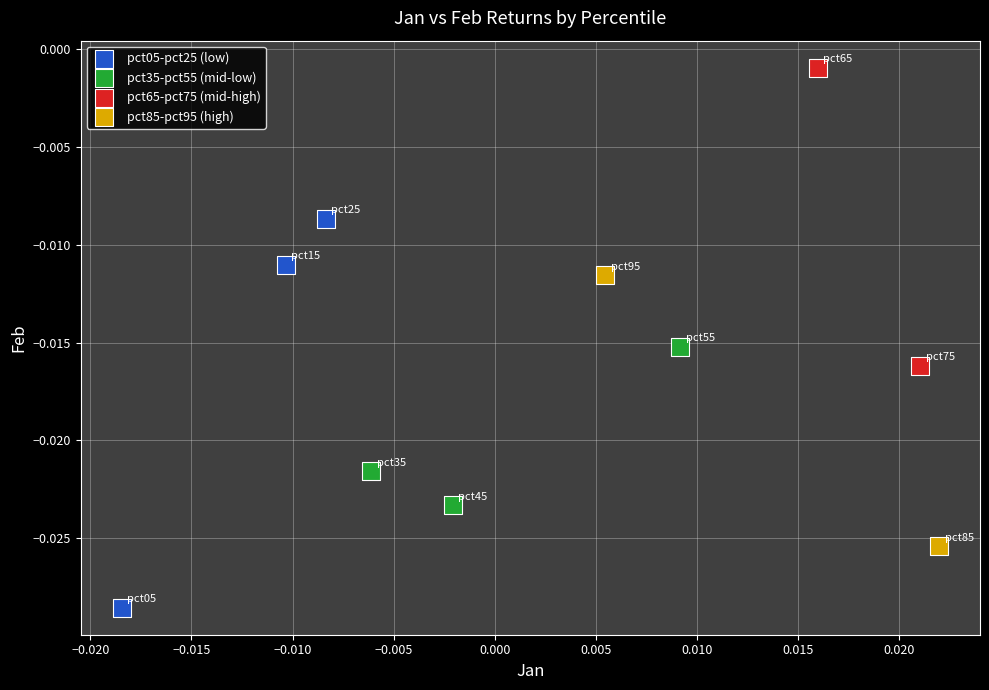

What are all the series names shown in the legend?

pct05-pct25 (low), pct35-pct55 (mid-low), pct65-pct75 (mid-high), pct85-pct95 (high)